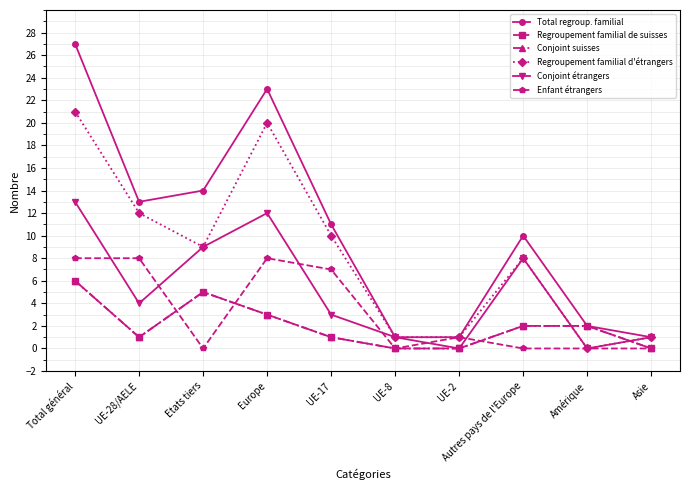

True or false: Enfant étrangers has a value of 3 at UE-17.

False